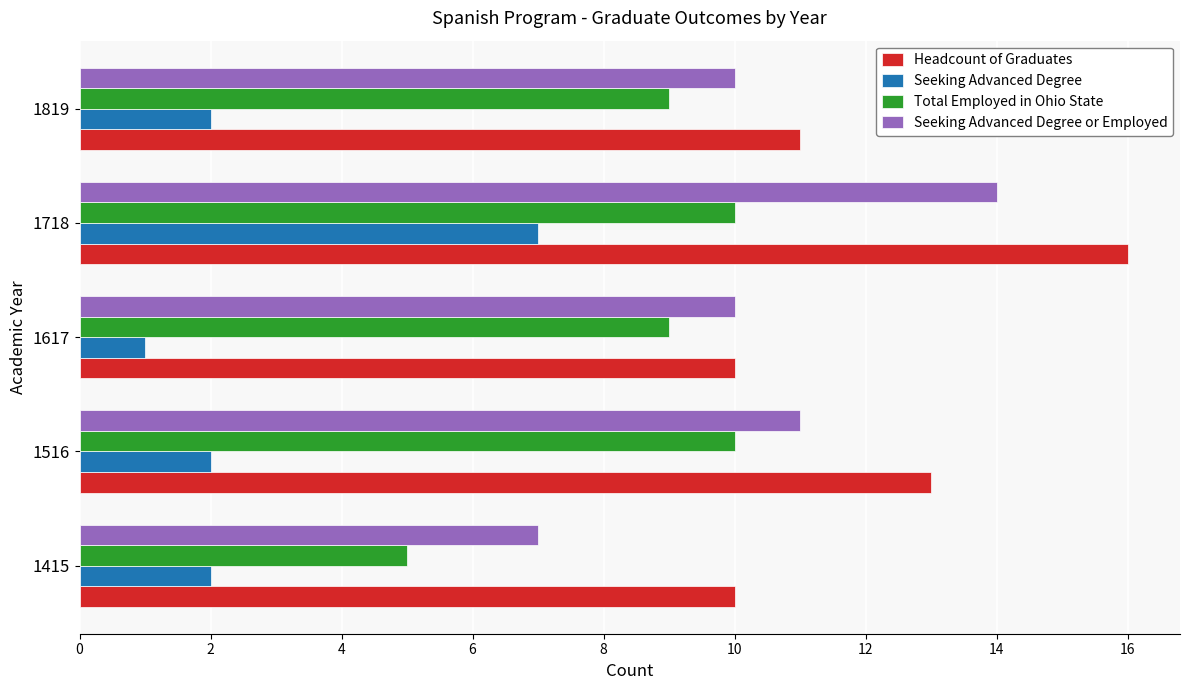

Is the value of Seeking Advanced Degree at 1415 greater than the value of Total Employed in Ohio State at 1617?

No